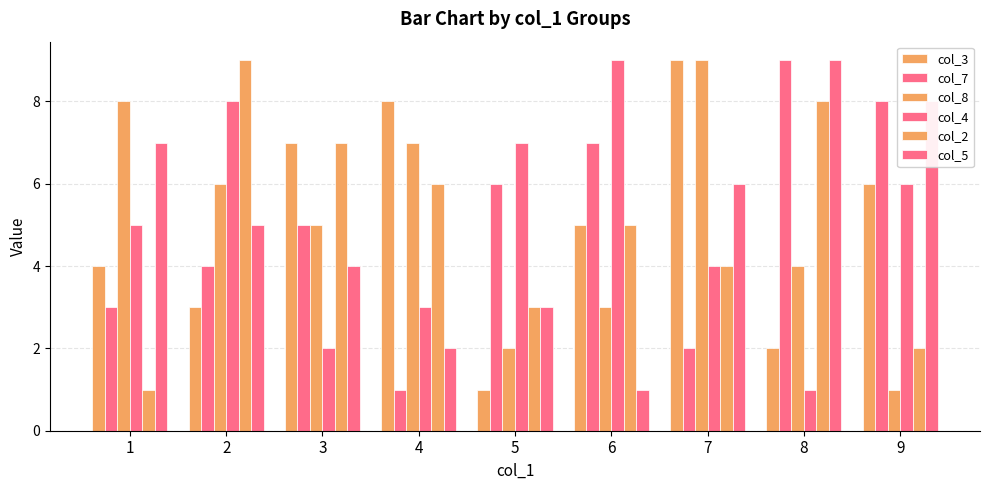

List the labels in order of col_7 value, largest first.

8, 9, 6, 5, 3, 2, 1, 7, 4